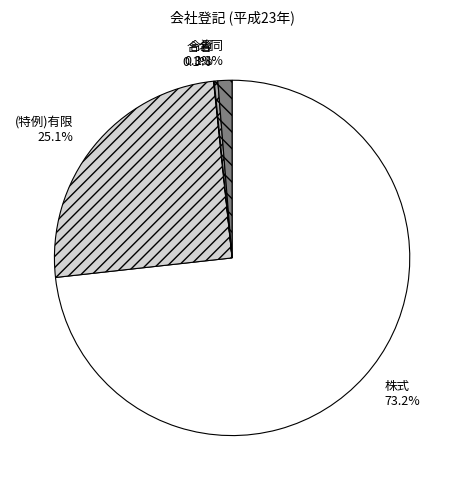

What is the largest slice in the pie chart?

株式